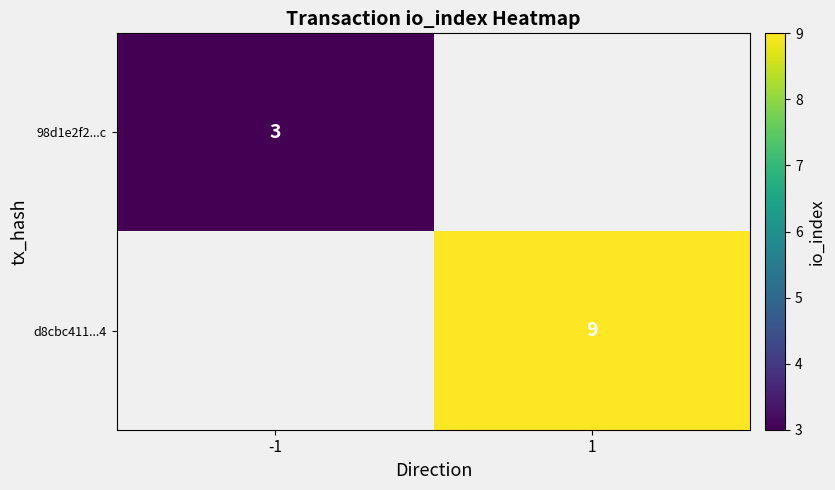

What is the minimum value shown in the chart?

3.0